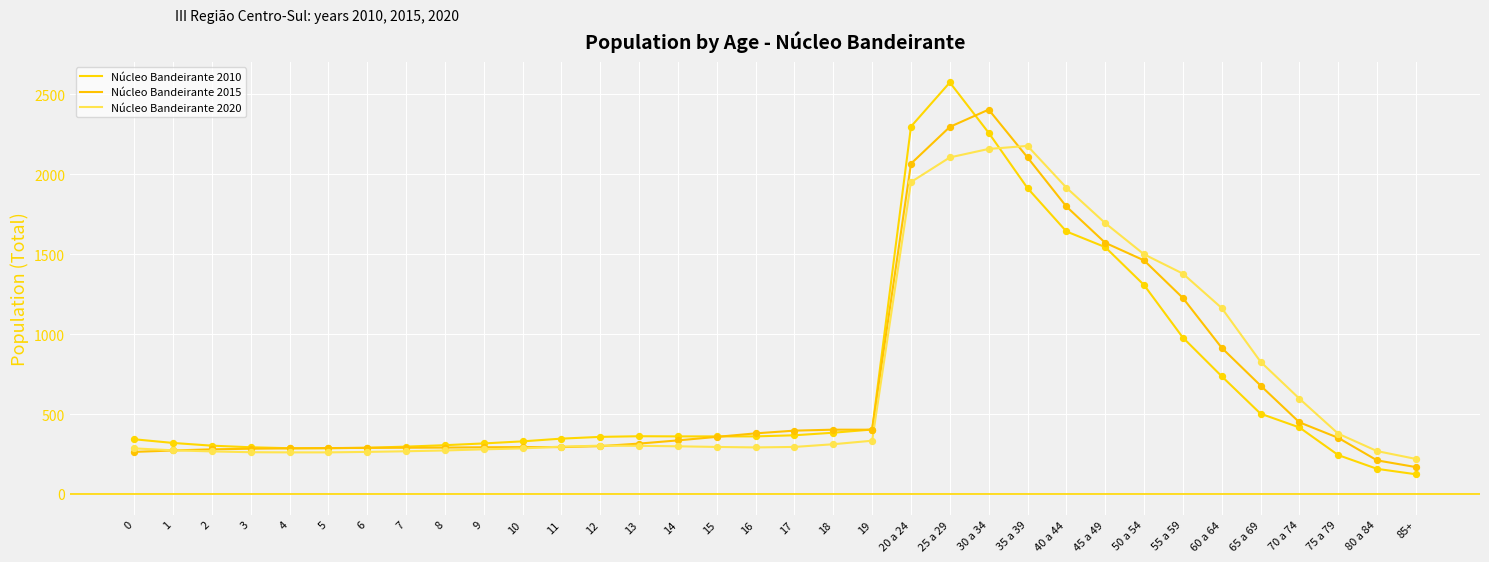

Does the chart have visible grid lines?

Yes